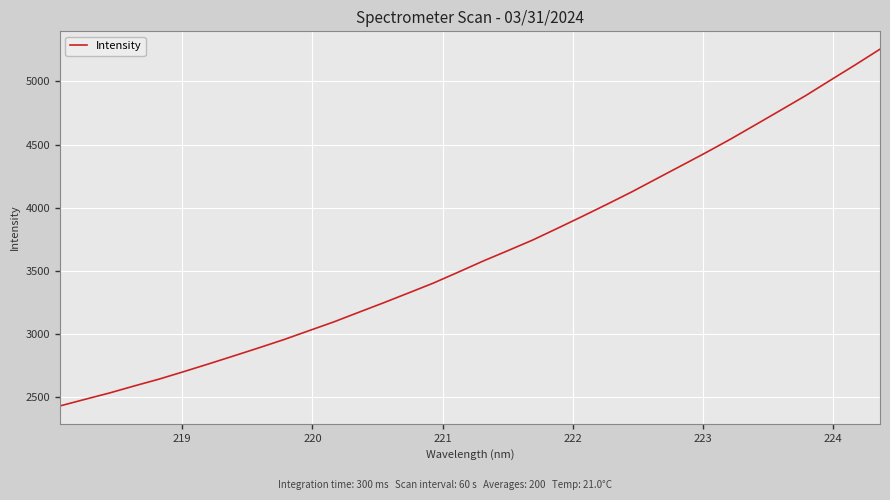

What is the greatest value displayed?

5254.6